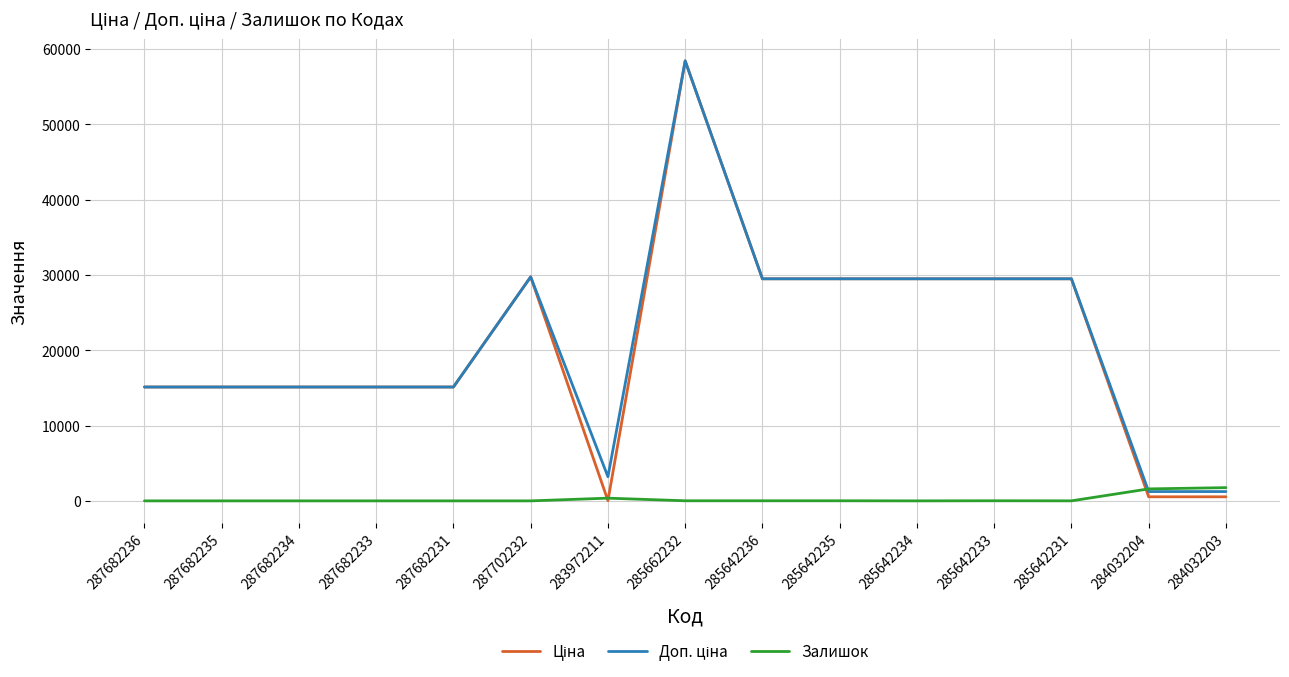

At which category is the sum across all series the highest?

285662232